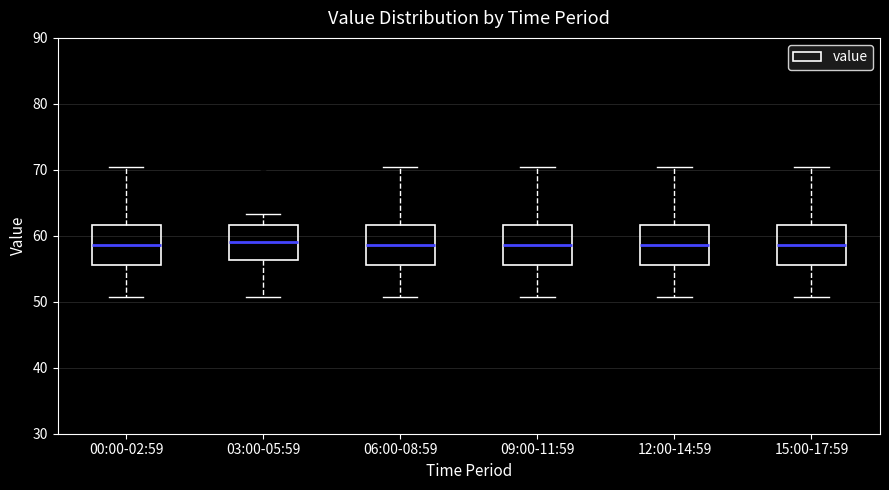

Where is the upper edge of the box for 00:00-02:59 on the y-axis? The values are not printed on the chart, so give them approximately, as read against the axis.

62